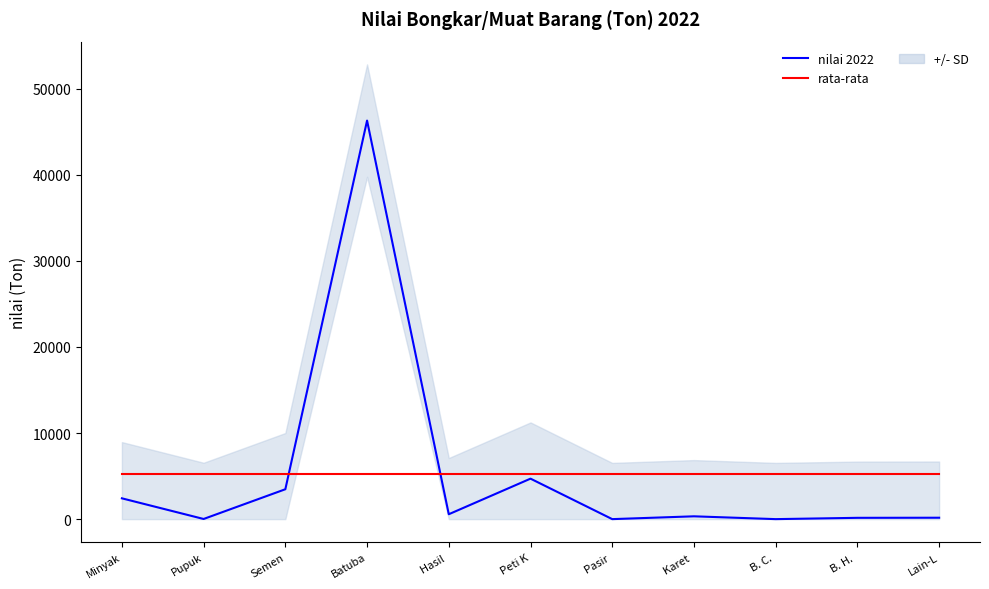

What is the label of the 3rd point from the left?

Semen